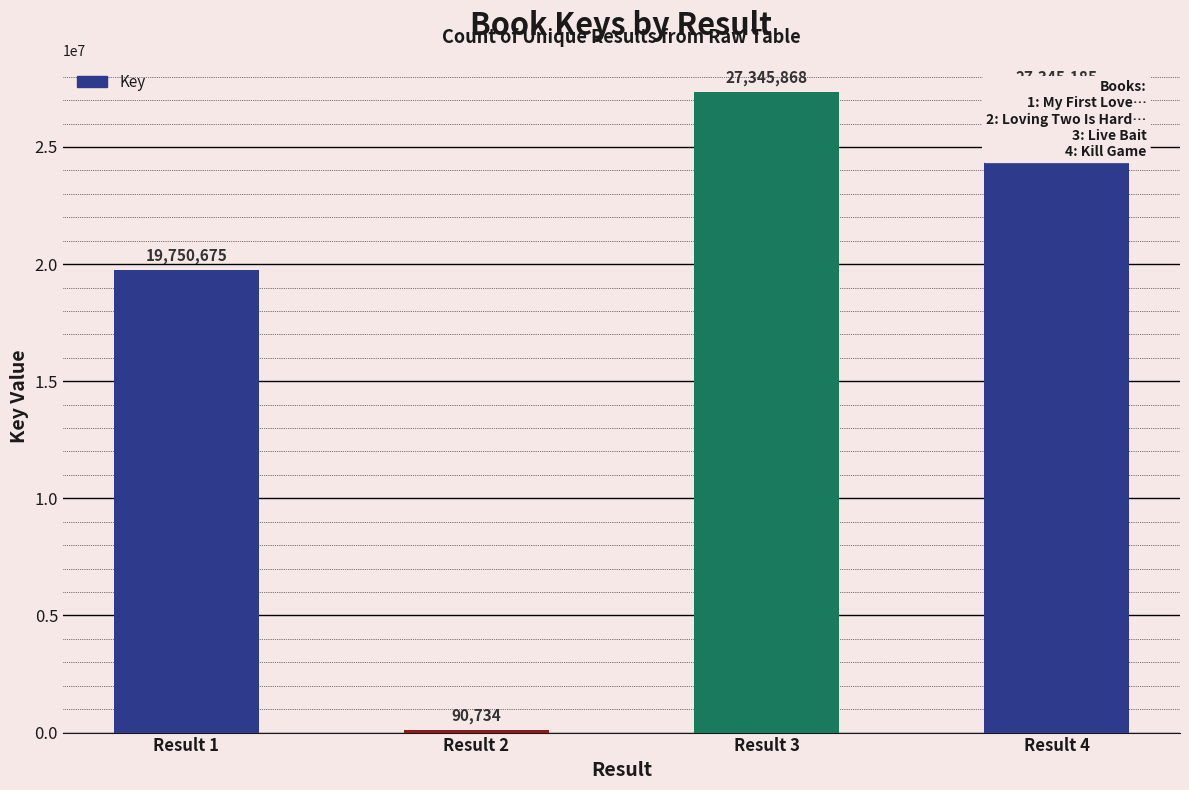

What is the ratio of the value at Result 3 to the value at Result 4?

1.0